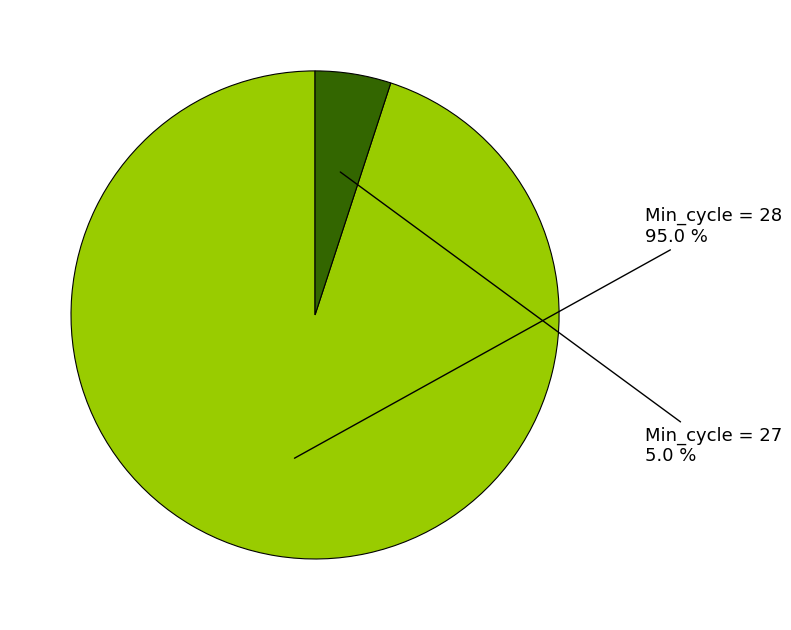

How many segments does this pie chart have?

2